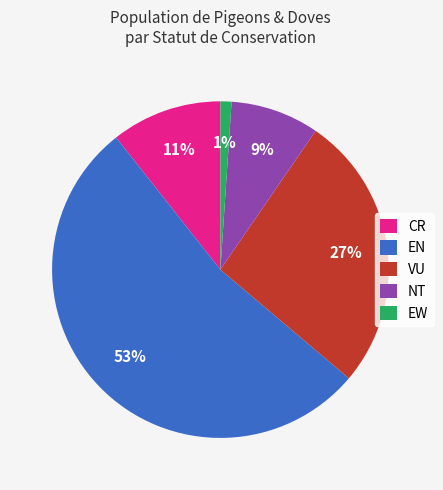

What percentage is the CR slice, to the nearest percent?

11%